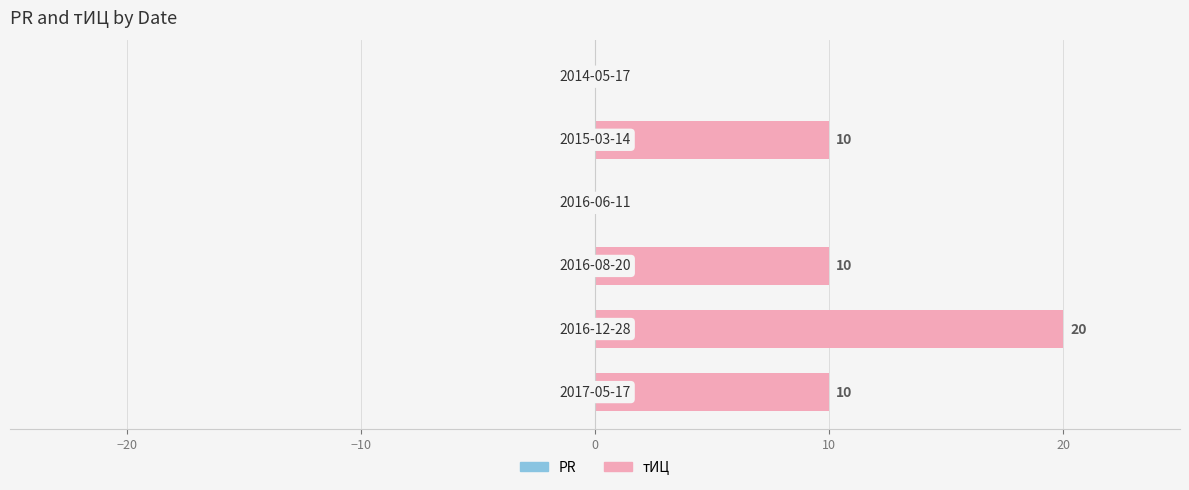

How many values are between 0 and 10?

5